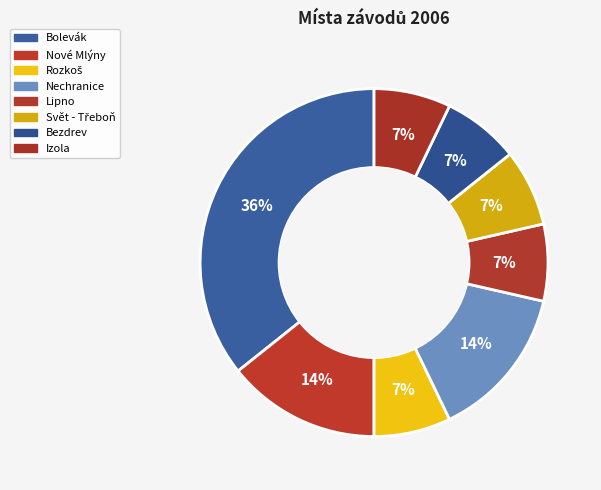

Is there a majority slice in this chart?

No